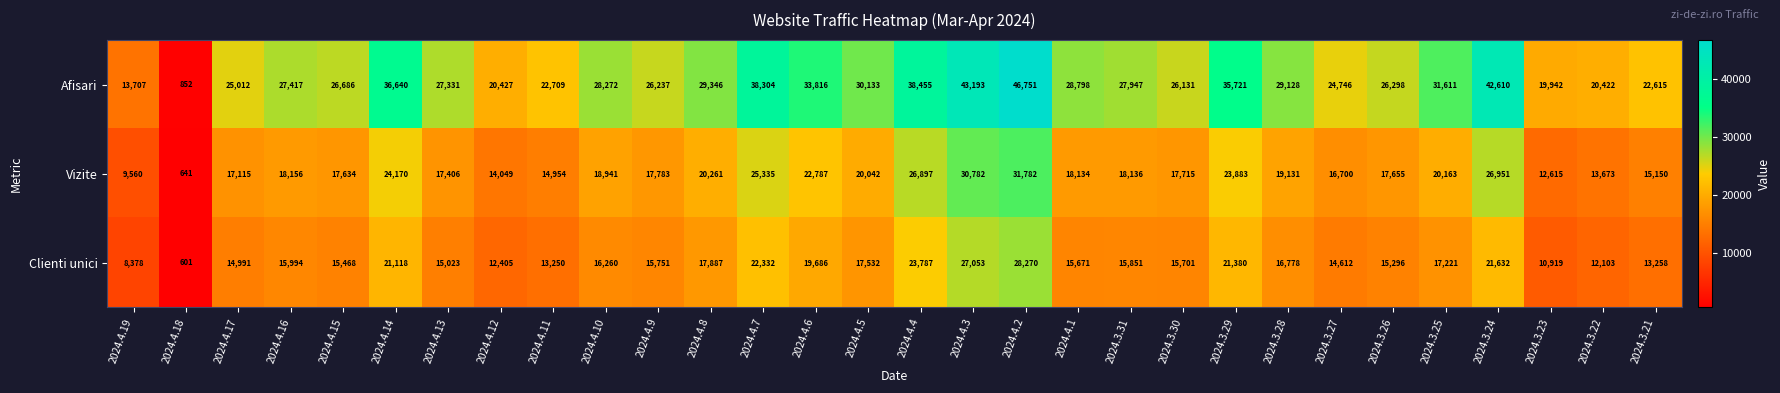

Rank the series by their average value, from highest to lowest.

Afisari, Vizite, Clienti unici